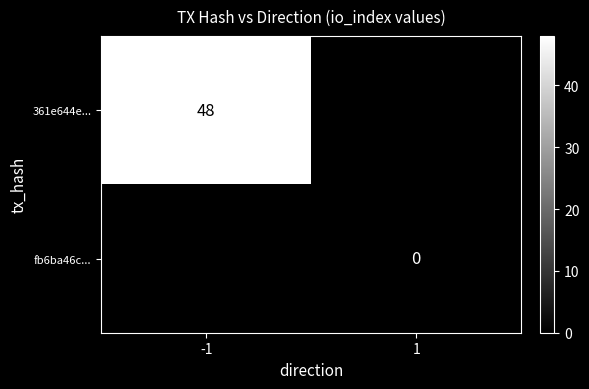

Which label corresponds to the smallest value in the chart?

1